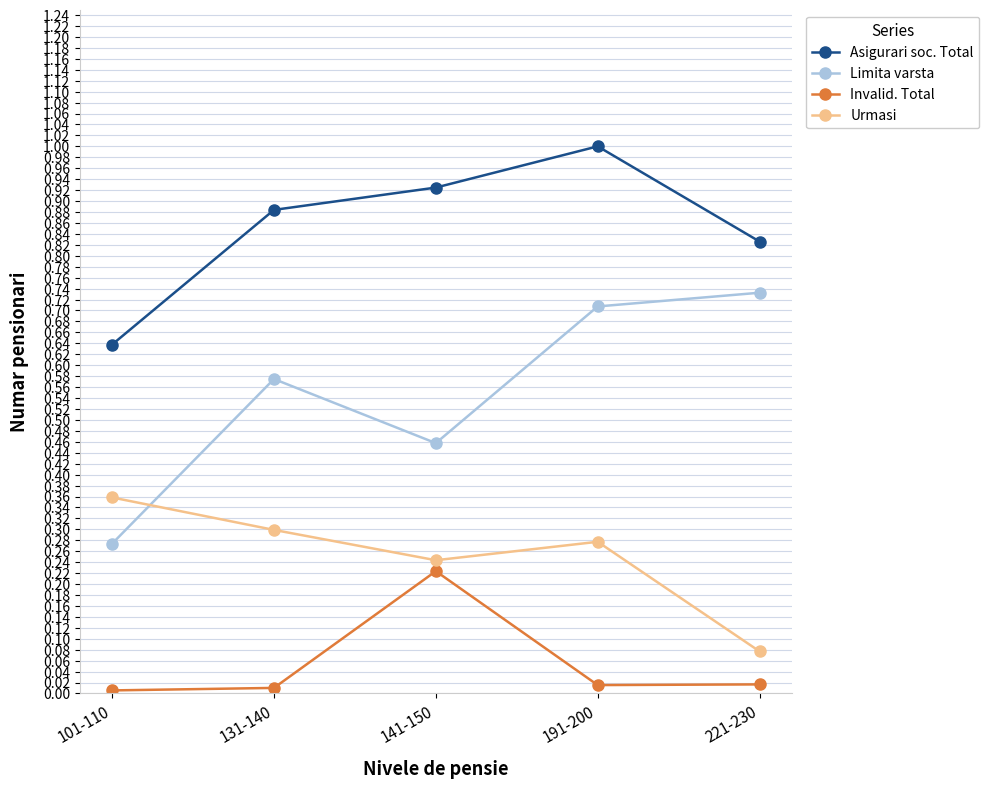

List the series in order of their peak value, highest first.

Asigurari soc. Total, Limita varsta, Urmasi, Invalid. Total